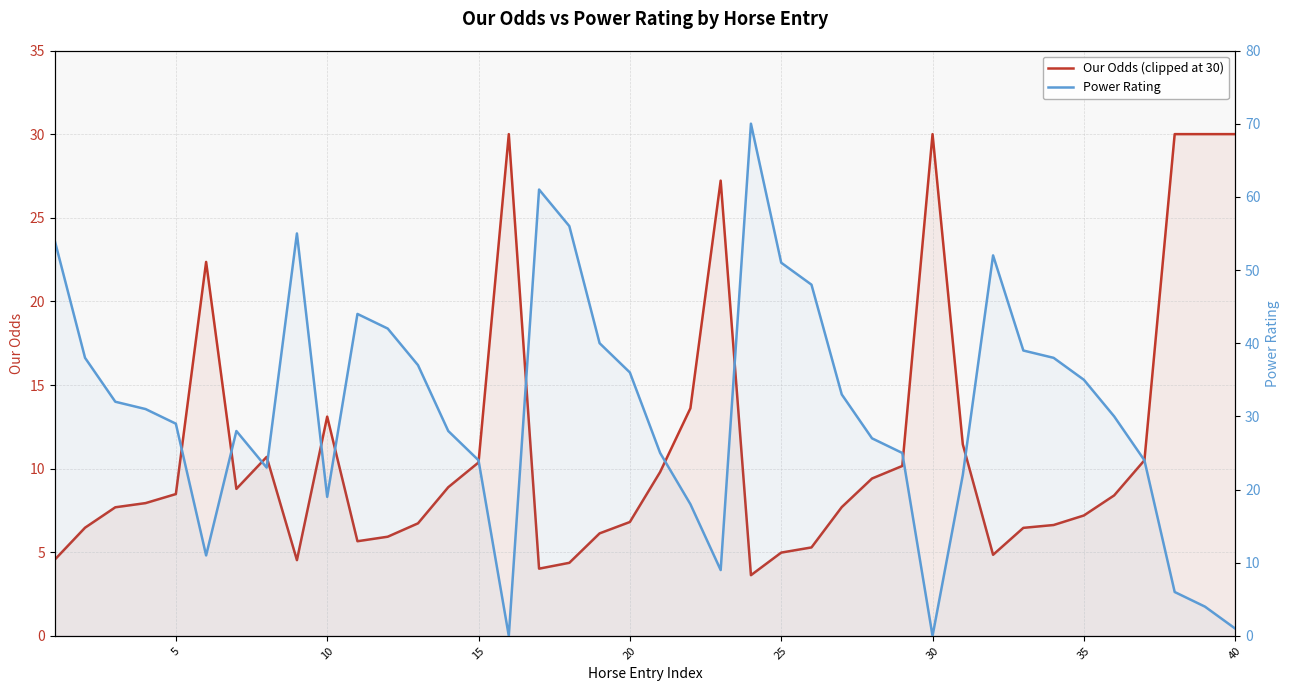

Rank the series by their average value, from lowest to highest.

Our Odds (clipped at 30), Power Rating